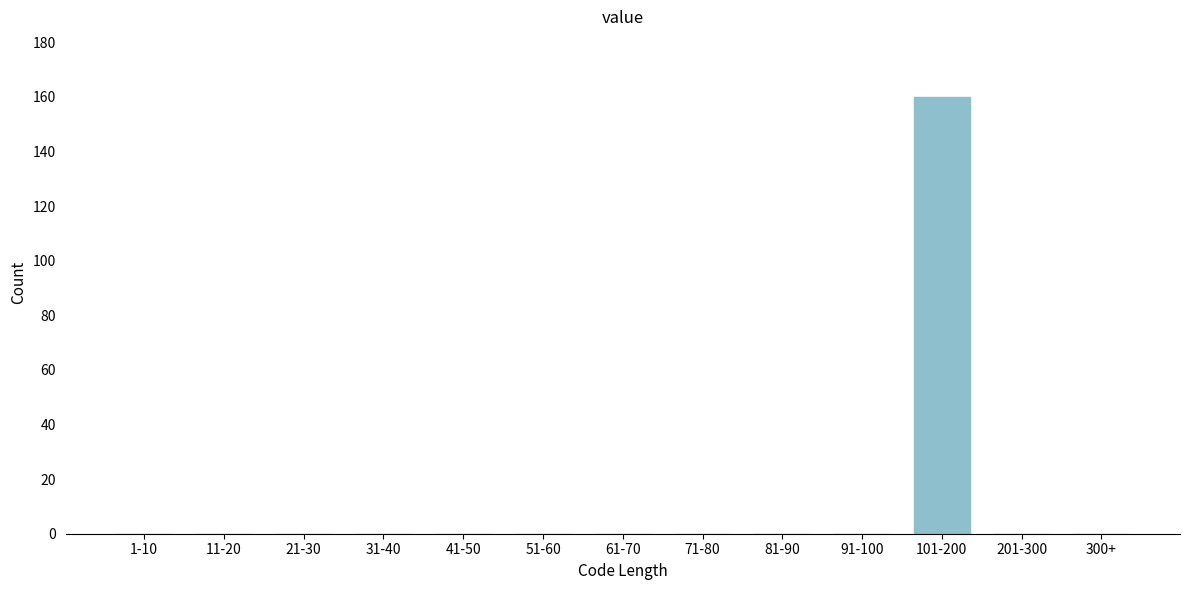

Reading right to left, list all the values displayed in this chart.

300+=0	201-300=0	101-200=160	91-100=0	81-90=0	71-80=0	61-70=0	51-60=0	41-50=0	31-40=0	21-30=0	11-20=0	1-10=0